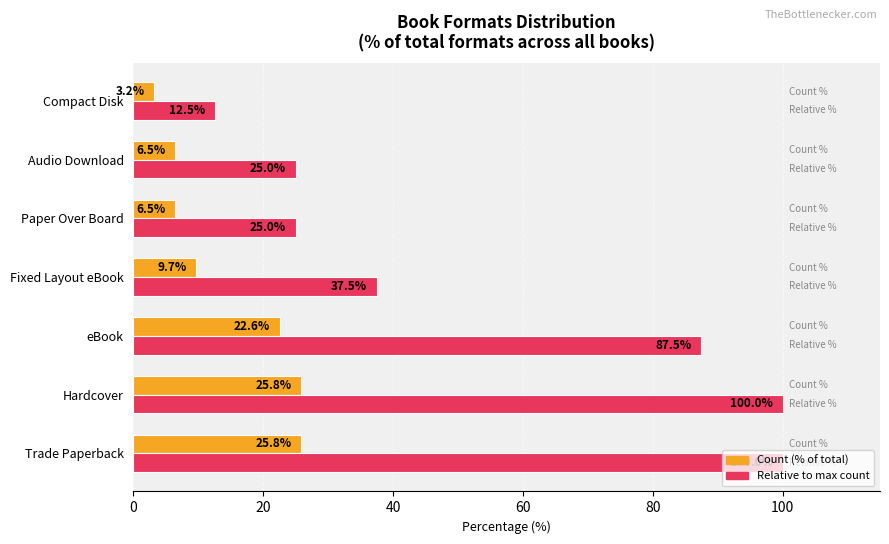

What is the difference between the highest and lowest values at Hardcover?

74.2